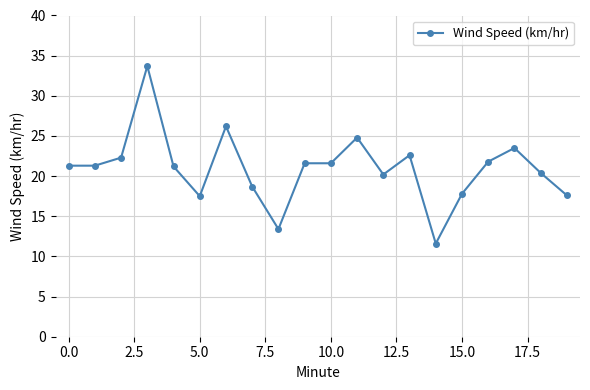

True or false: the data has more than 1 interior local peaks.

True